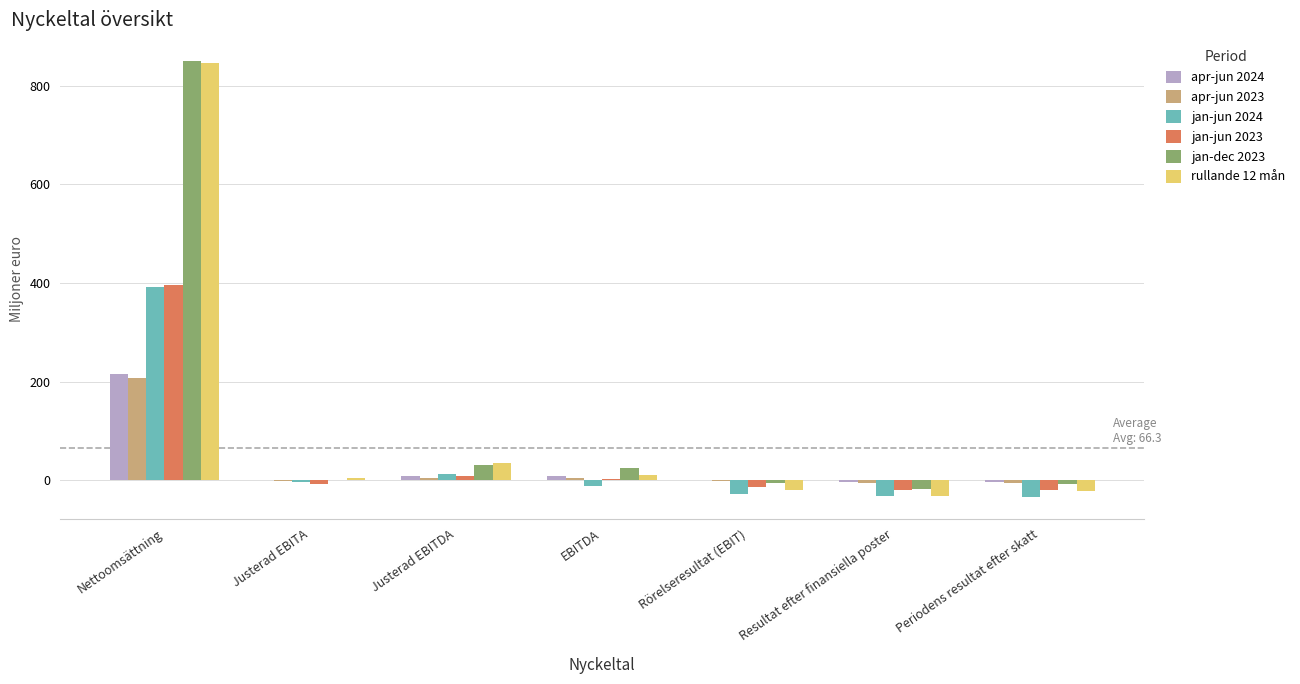

What is the sum of the jan-dec 2023 values at Nettoomsättning and Justerad EBITDA?

881.9